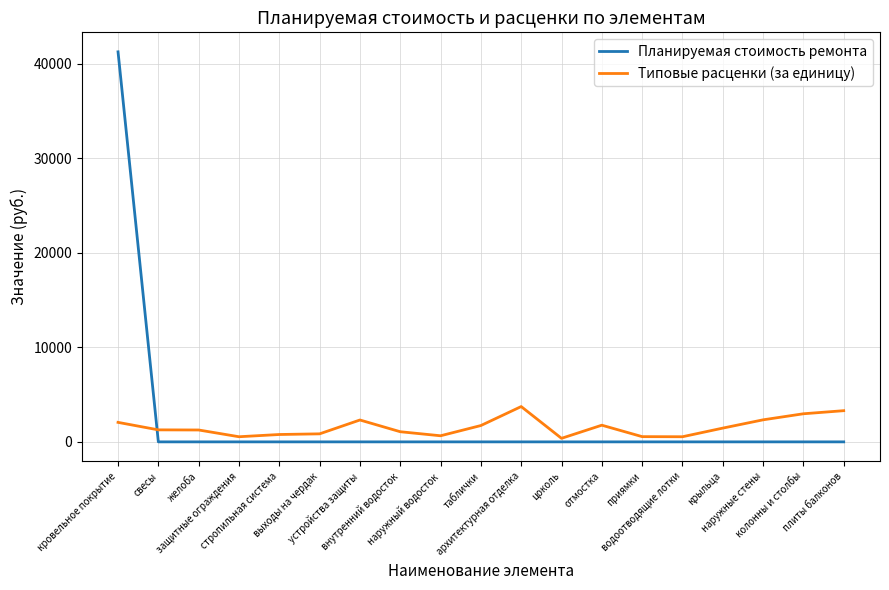

What is the sum of all Планируемая стоимость ремонта values?

41257.0